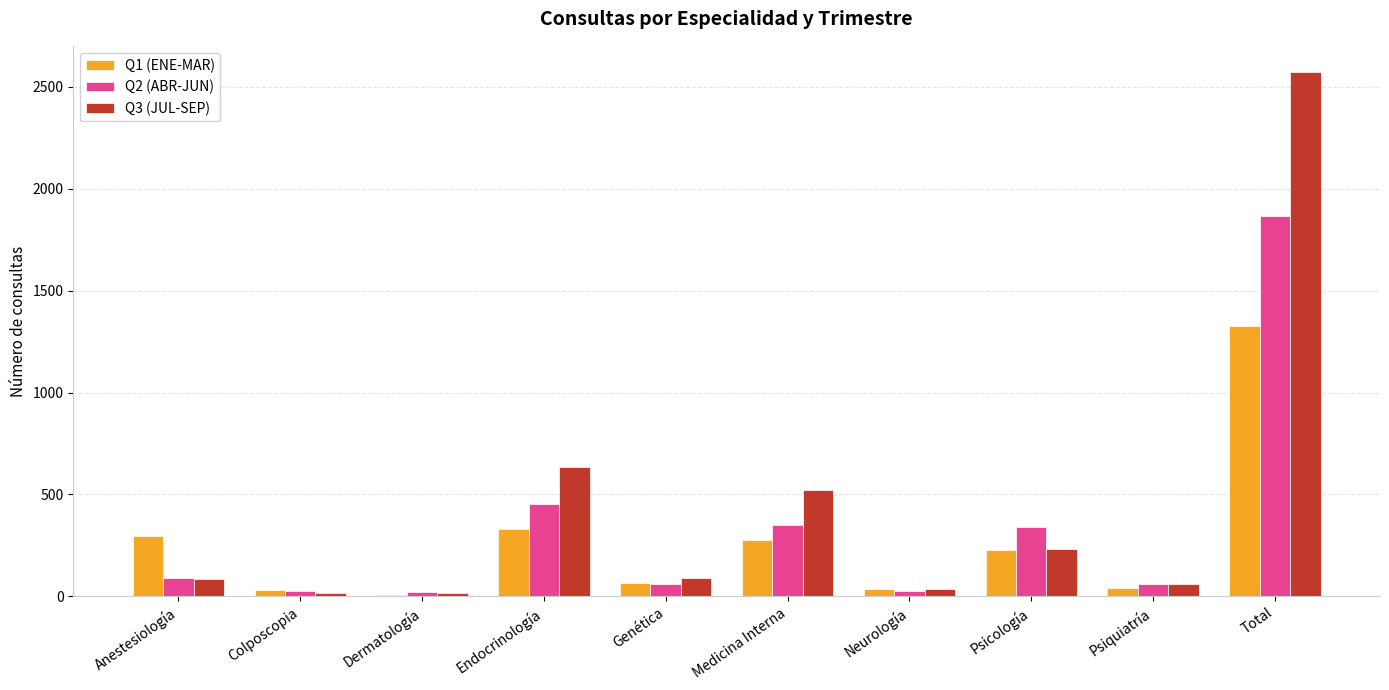

At which category is the sum across all series the highest?

Total